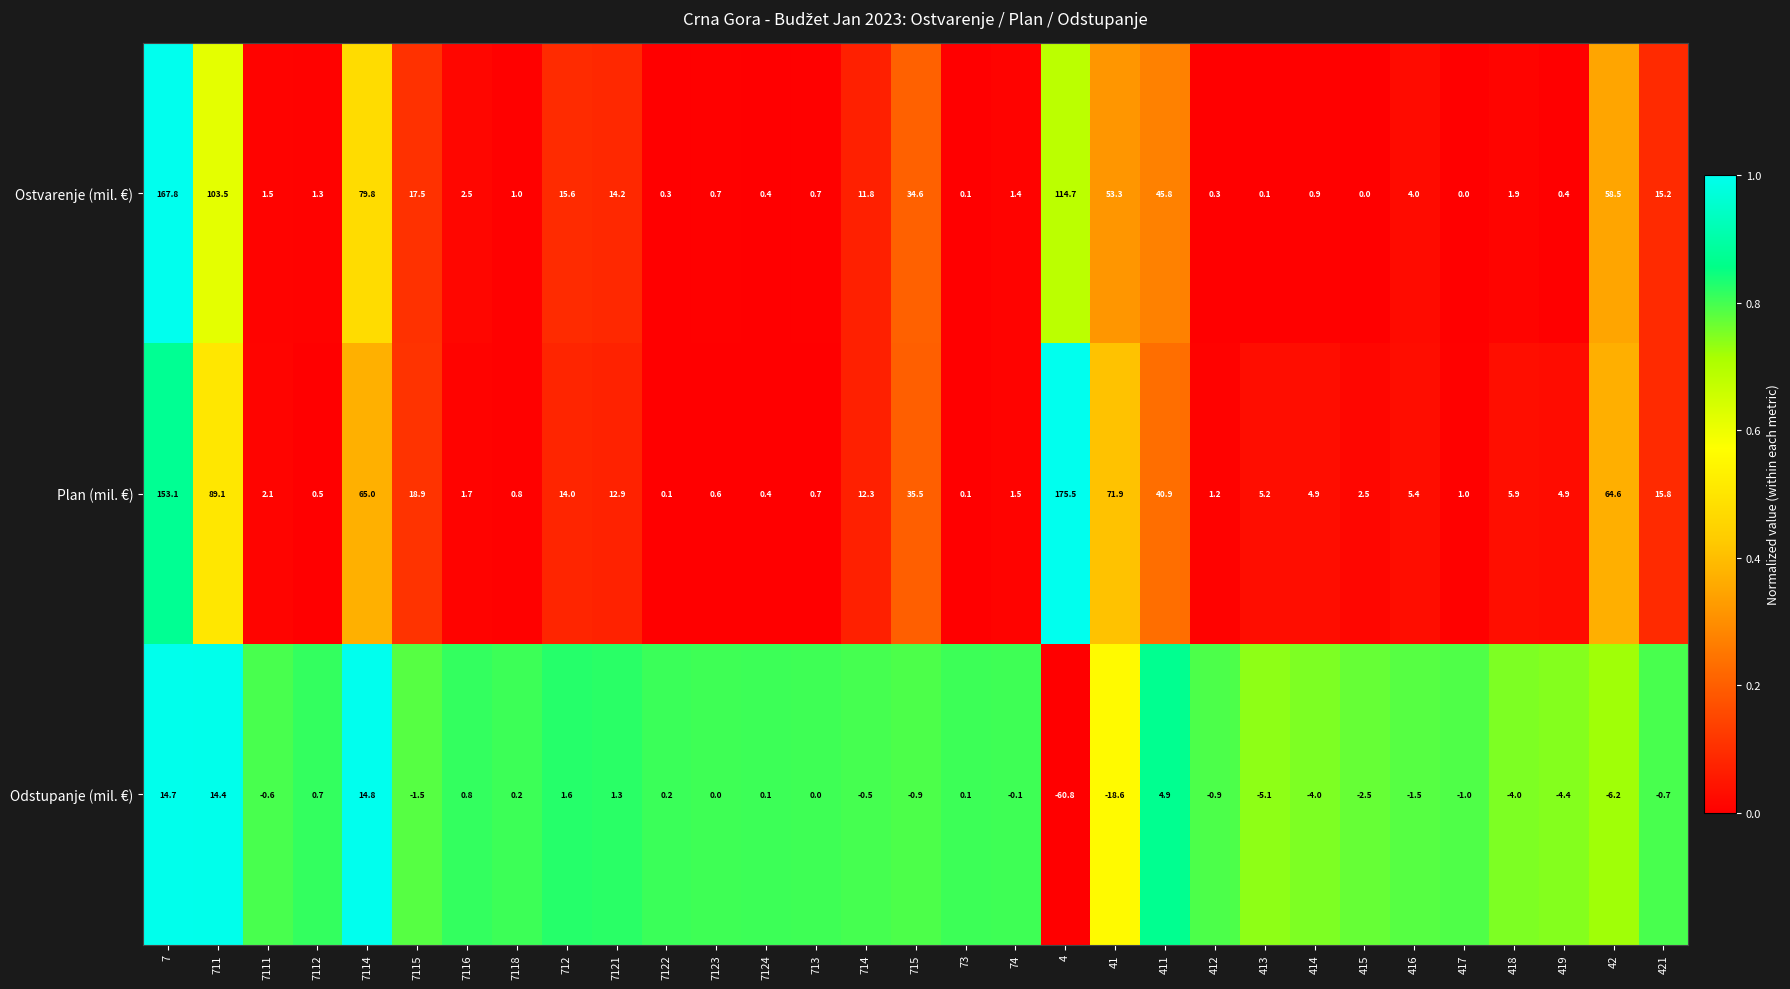

What is the difference between the Ostvarenje (mil. €) values at 713 and 4?

114.0